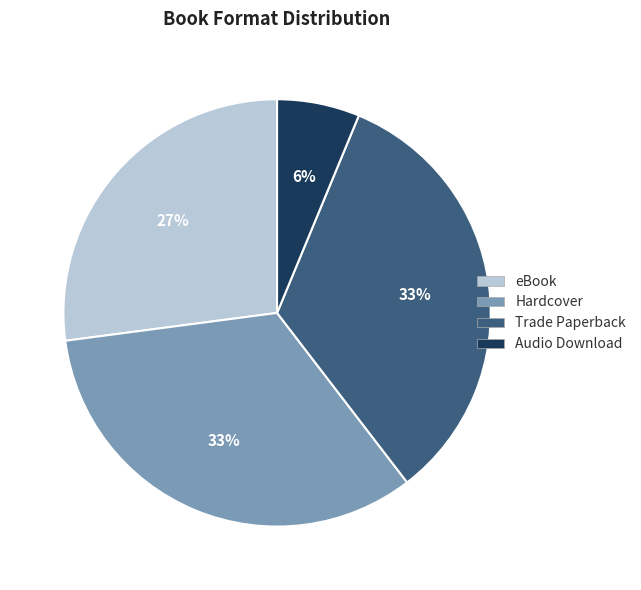

How many slices are in this pie chart?

4